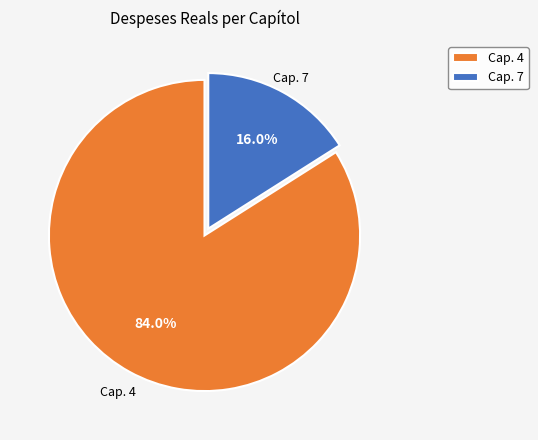

How many segments does this pie chart have?

2